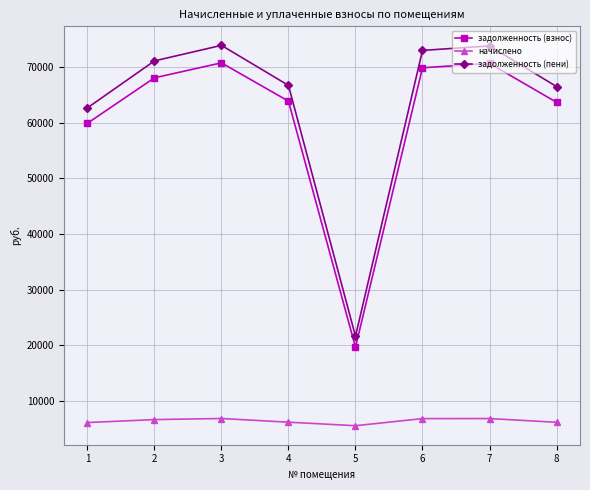

In задолженность (взнос), how many points are lower than both neighbors (excluding endpoints)?

1